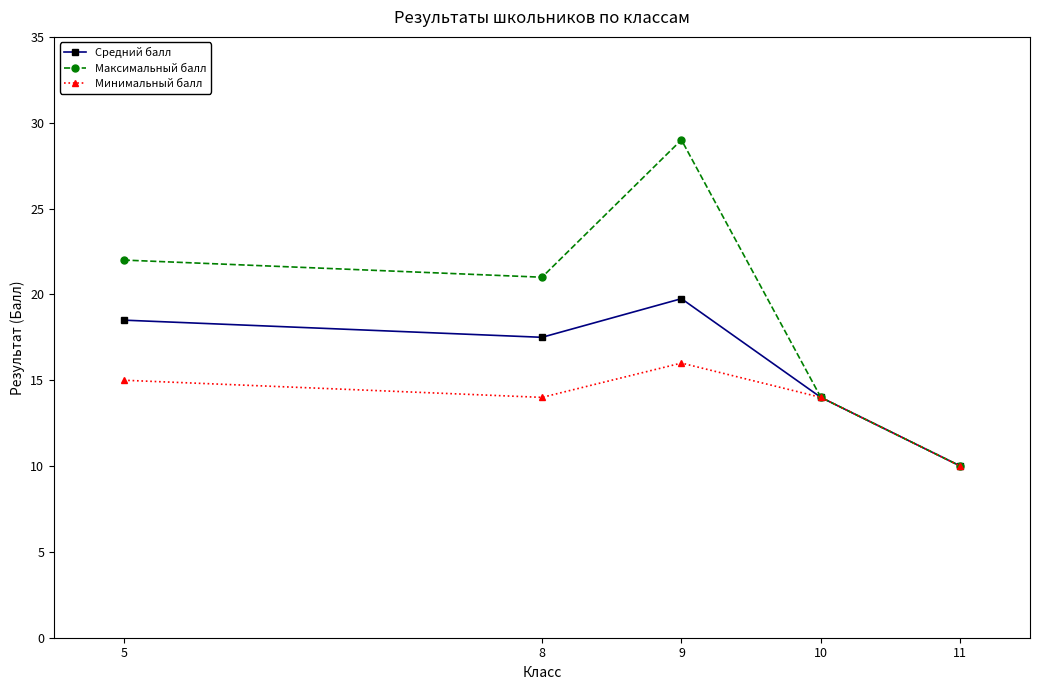

Is it true that Максимальный балл equals 29.0 at 9?

True